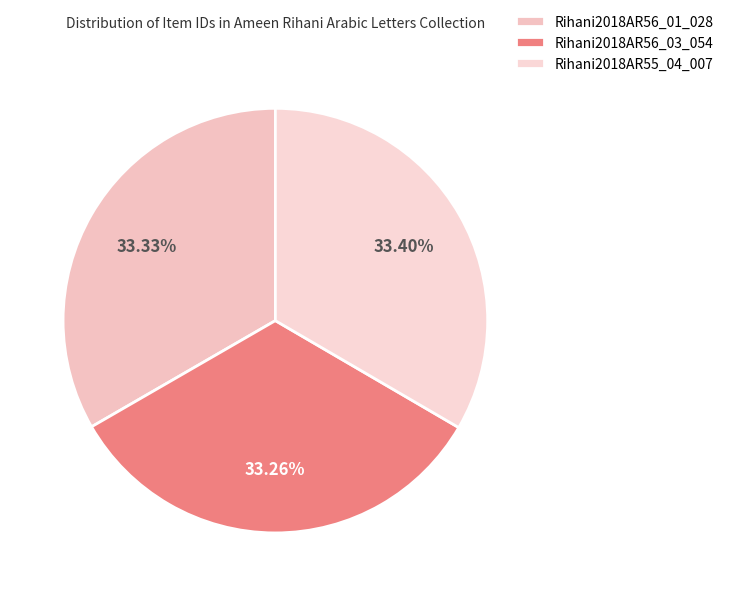

Does Rihani2018AR56_01_028 account for over 50% of the chart?

No